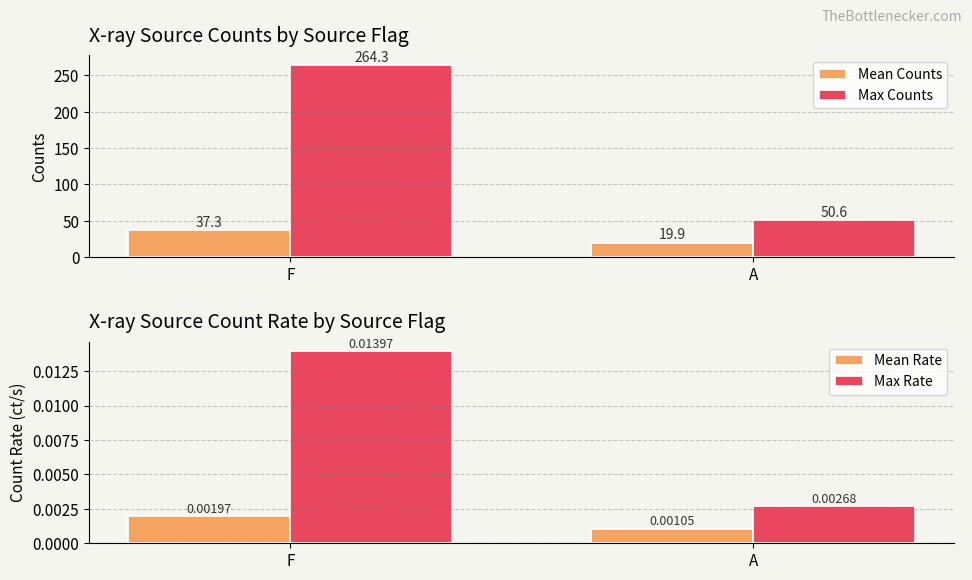

What is the minimum value for Max Counts?

50.6